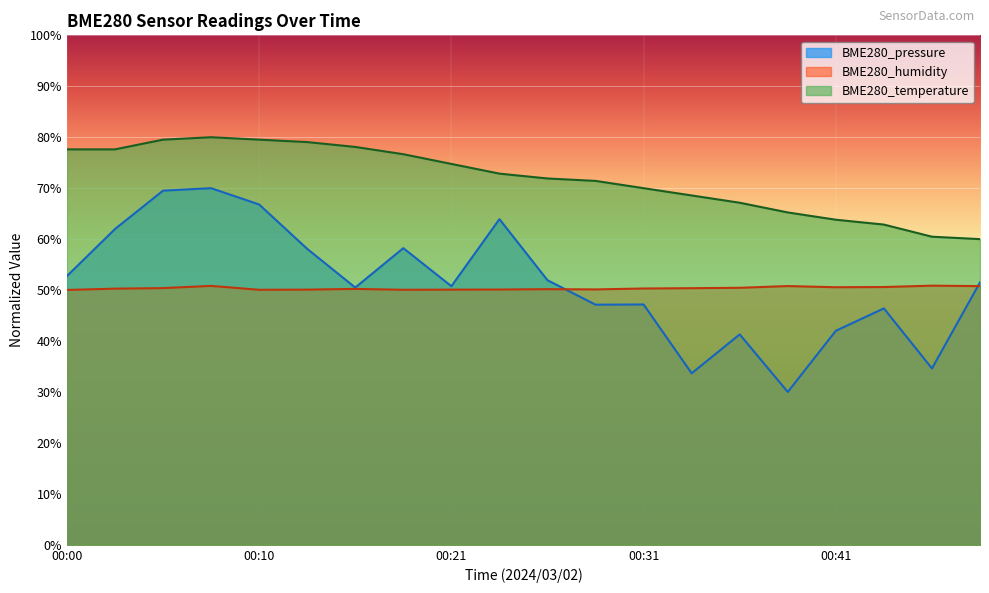

What is the value of the BME280_temperature point at the 8th from the left?

76.7